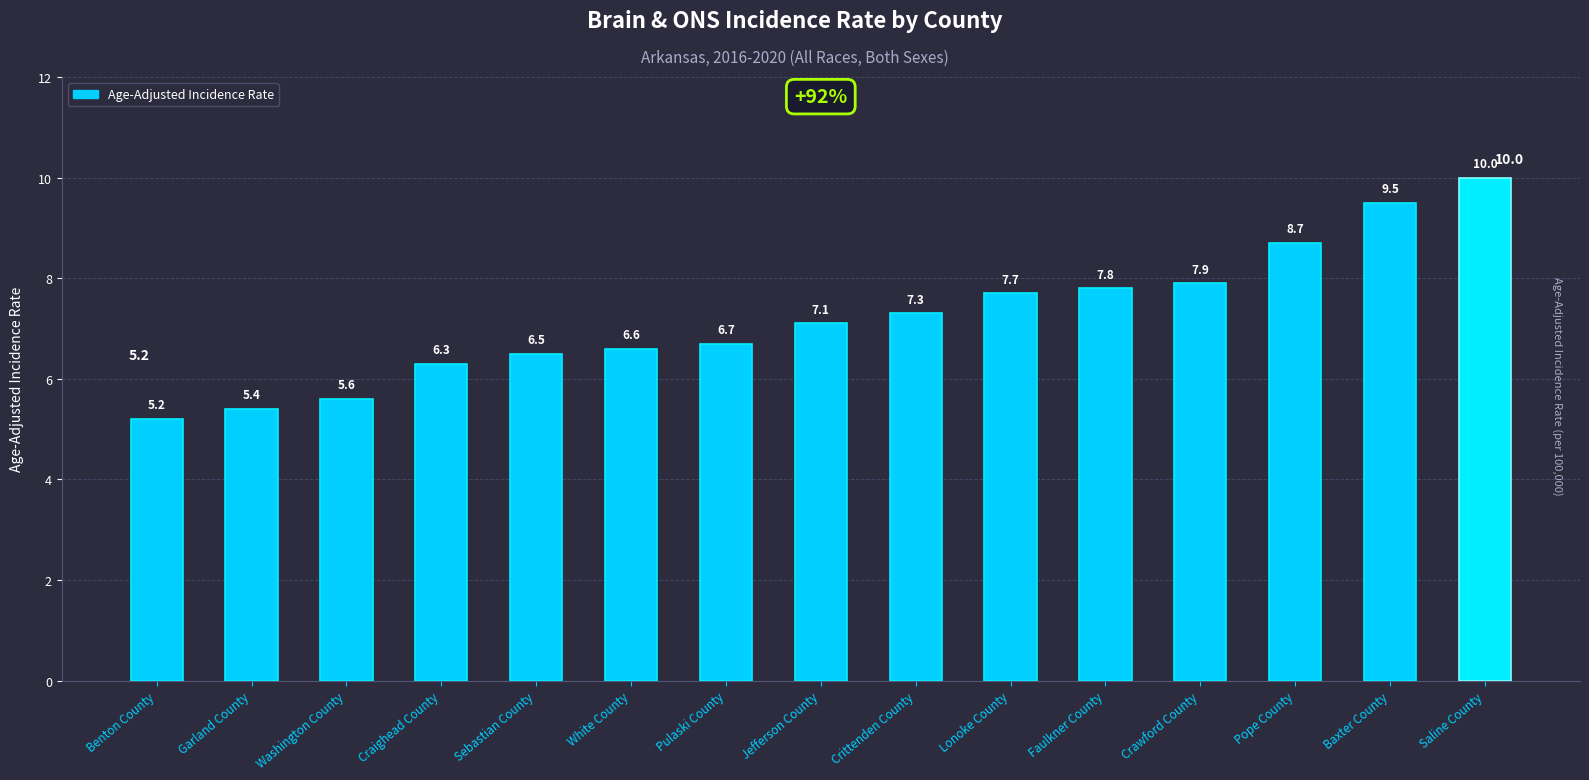

Which category has the highest value across all series?

Saline County